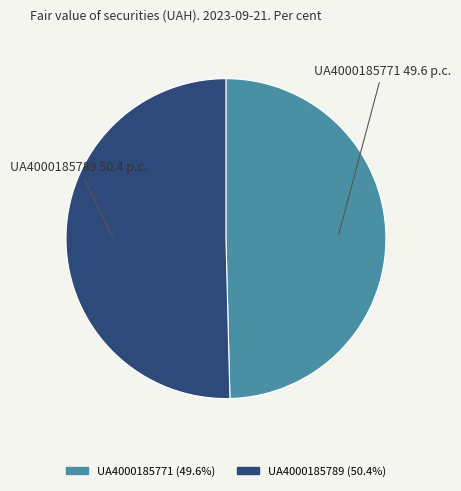

Combined, do UA4000185771 and UA4000185789 account for over 50%?

Yes